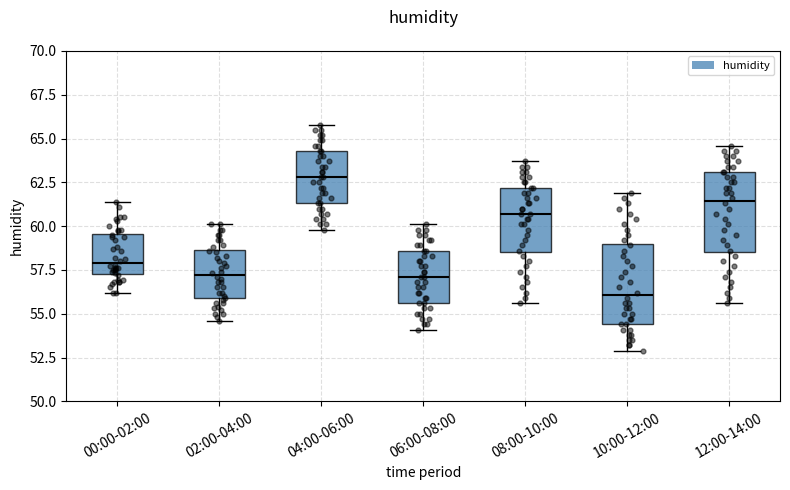

Reading left to right, read every box against the y-axis: the position of its median line, the range the box covers, and the ends of its whiskers. The values are not printed on the chart, so give them approximately, as read against the axis.

00:00-02:00: median 58.0, box 57.5 to 59.5, whiskers 56.0 to 61.5
02:00-04:00: median 57.0, box 56.0 to 58.5, whiskers 54.5 to 60.0
04:00-06:00: median 63.0, box 61.5 to 64.5, whiskers 60.0 to 66.0
06:00-08:00: median 57.0, box 55.5 to 58.5, whiskers 54.0 to 60.0
08:00-10:00: median 60.5, box 58.5 to 62.0, whiskers 55.5 to 63.5
10:00-12:00: median 56.0, box 54.5 to 59.0, whiskers 53.0 to 62.0
12:00-14:00: median 61.5, box 58.5 to 63.0, whiskers 55.5 to 64.5